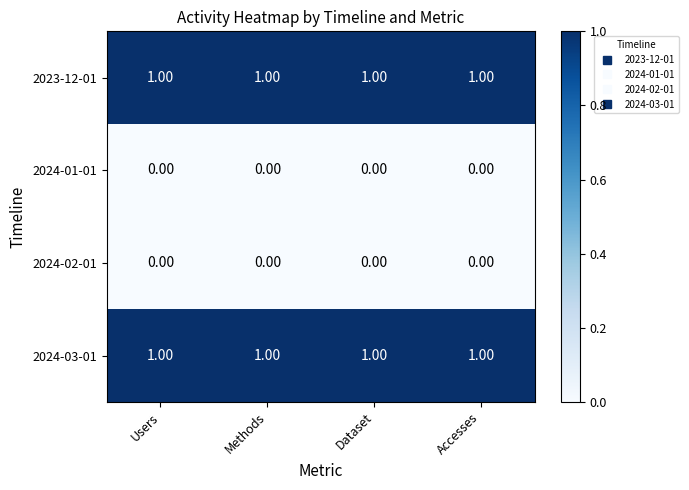

At how many categories does at least one series exceed 0?

4